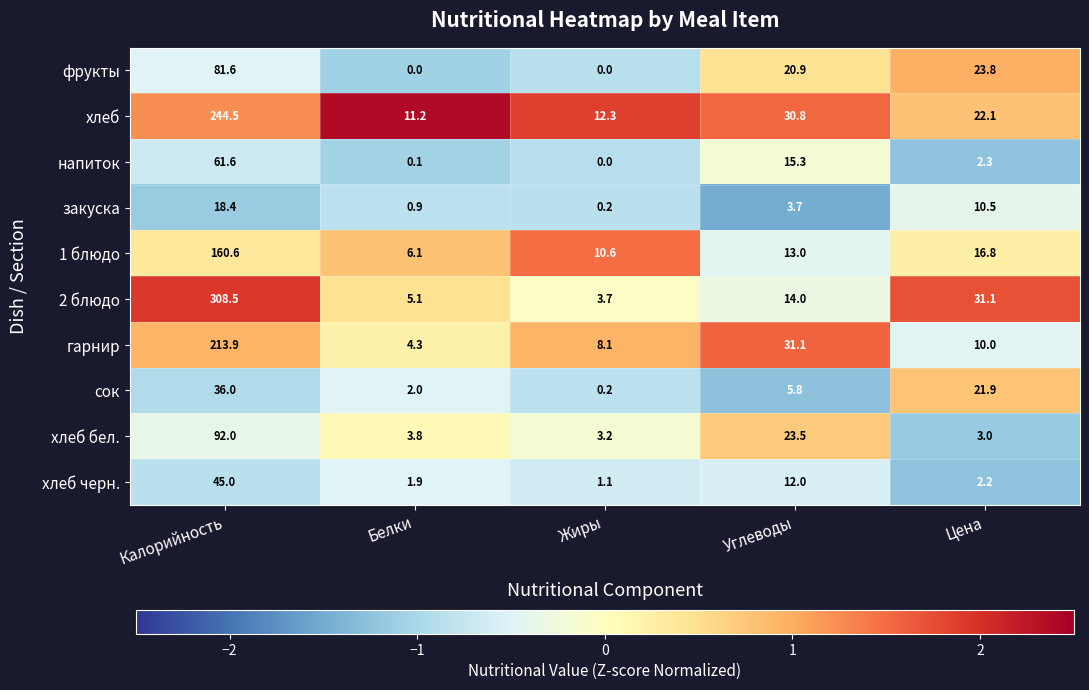

What is the difference between the highest and lowest values at Цена?

28.9